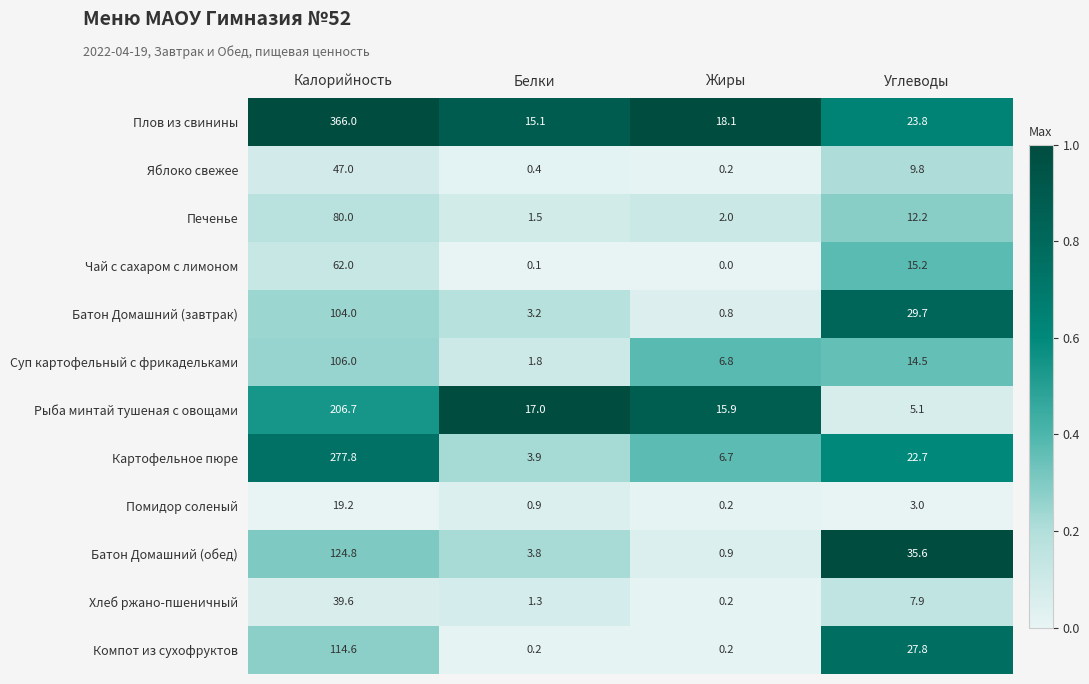

What is the difference between the maximum and minimum values in the Рыба минтай тушеная с овощами series?

201.6